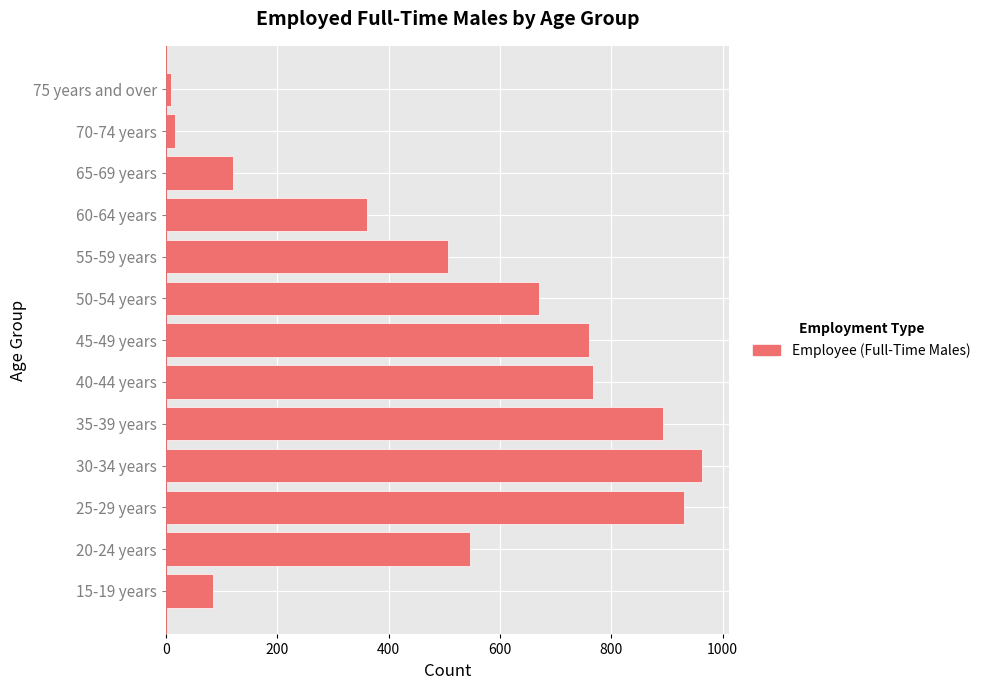

What is the difference between the second highest and minimum values?

921